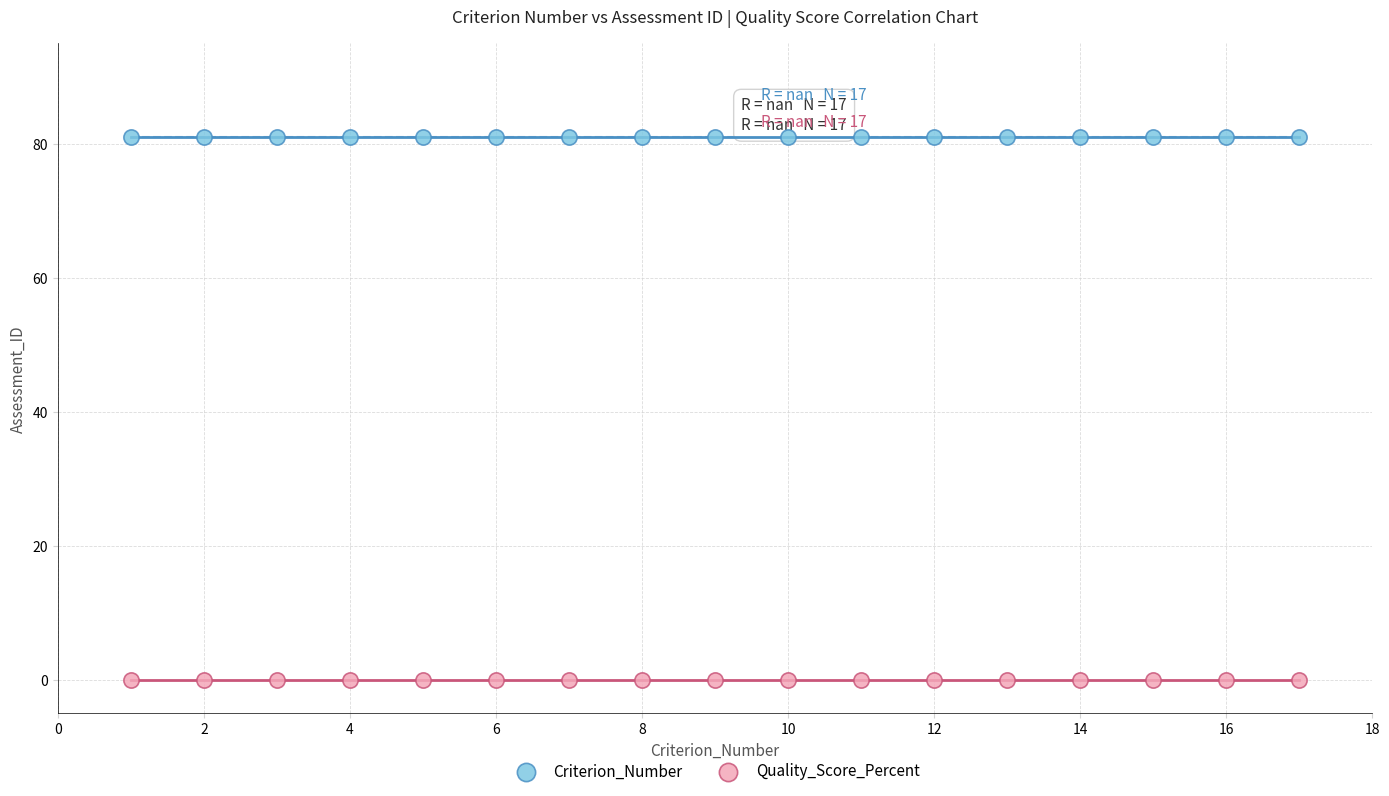

Which series contains the lowest Y value?

Quality_Score_Percent